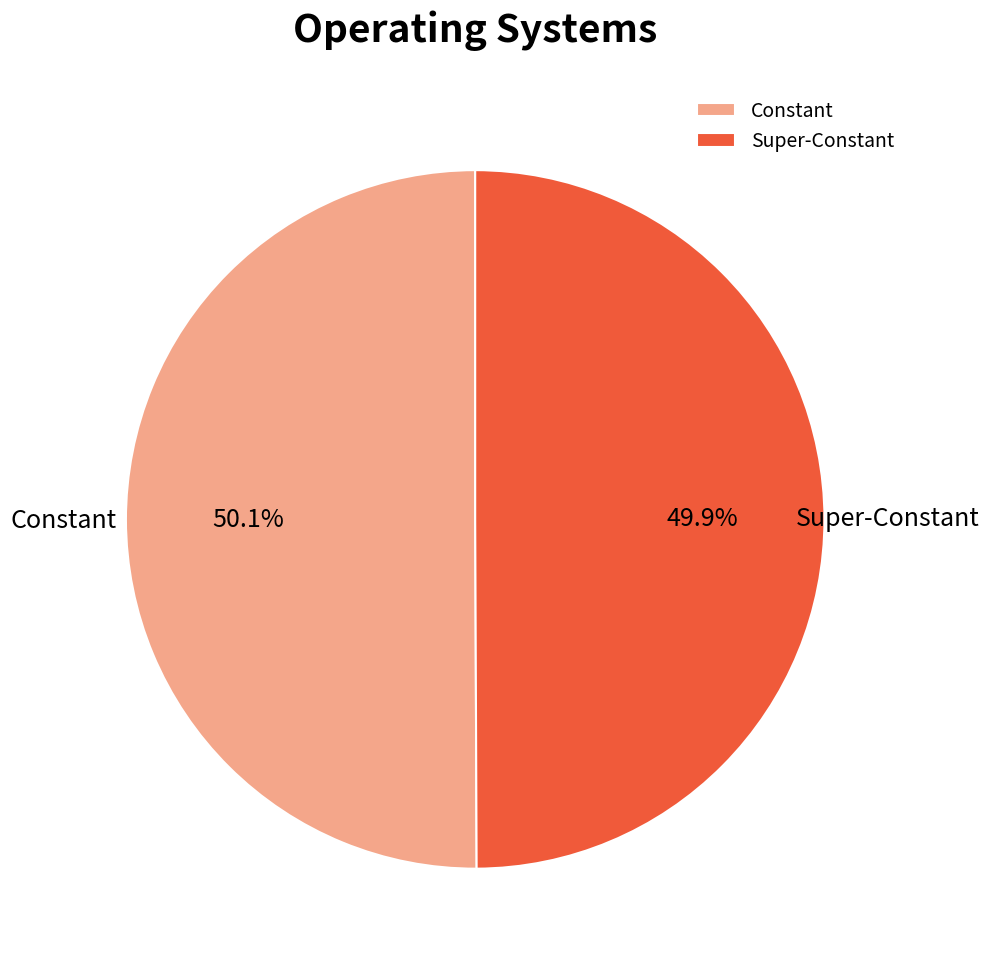

What is the ratio of the value at Super-Constant to the value at Constant?

1.0